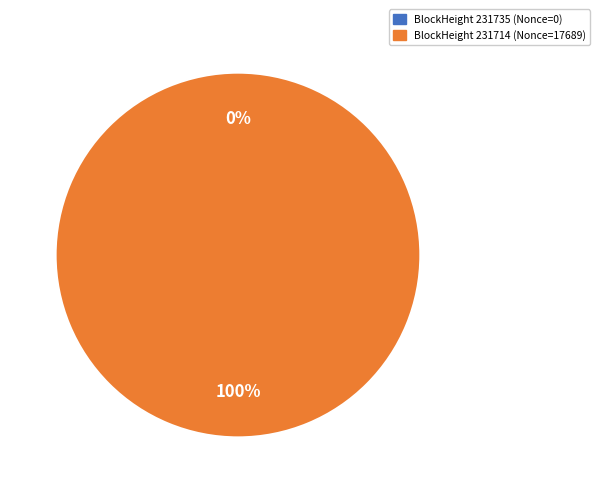

What is the change in value from 231735 to 231714?

+17689